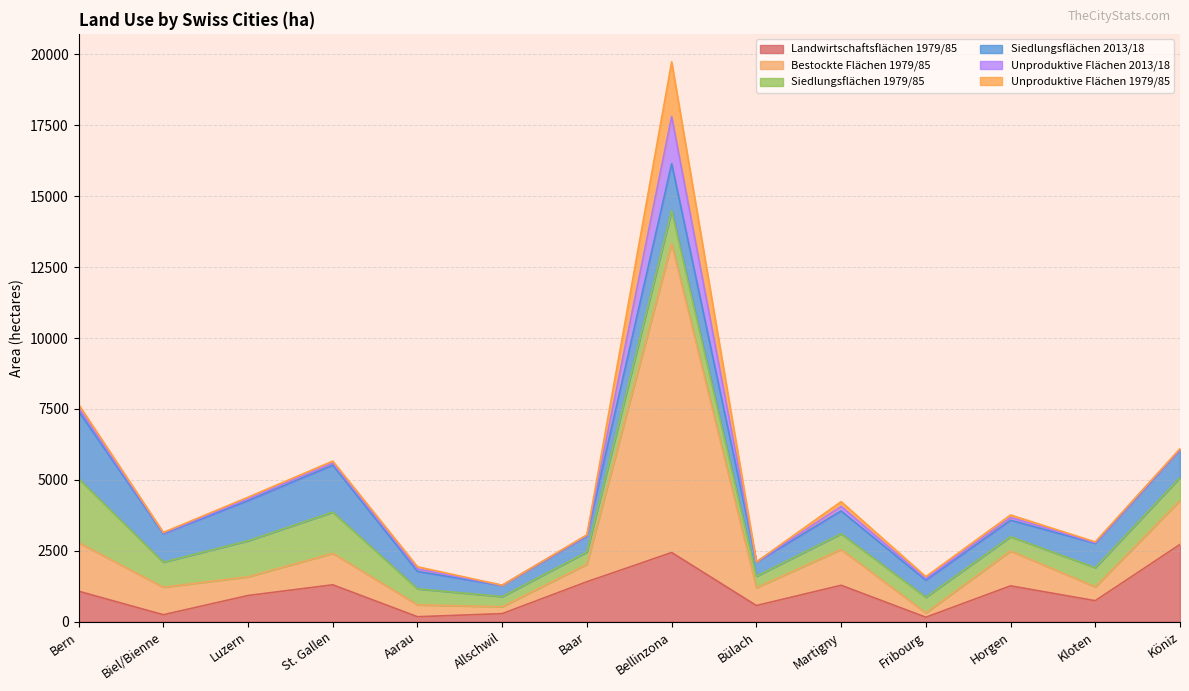

Which has a higher value, Köniz or Bülach?

Köniz